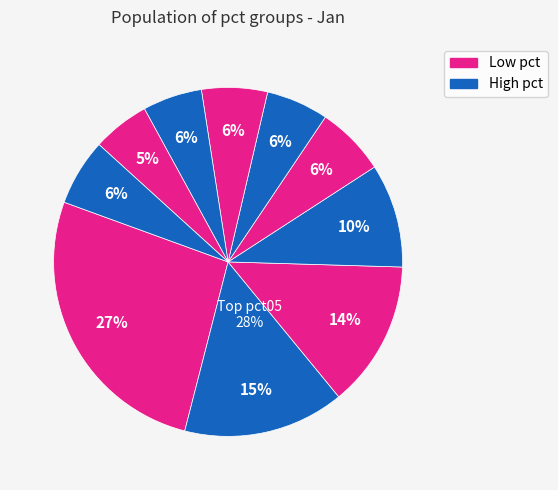

What is the largest slice in the pie chart?

pct05